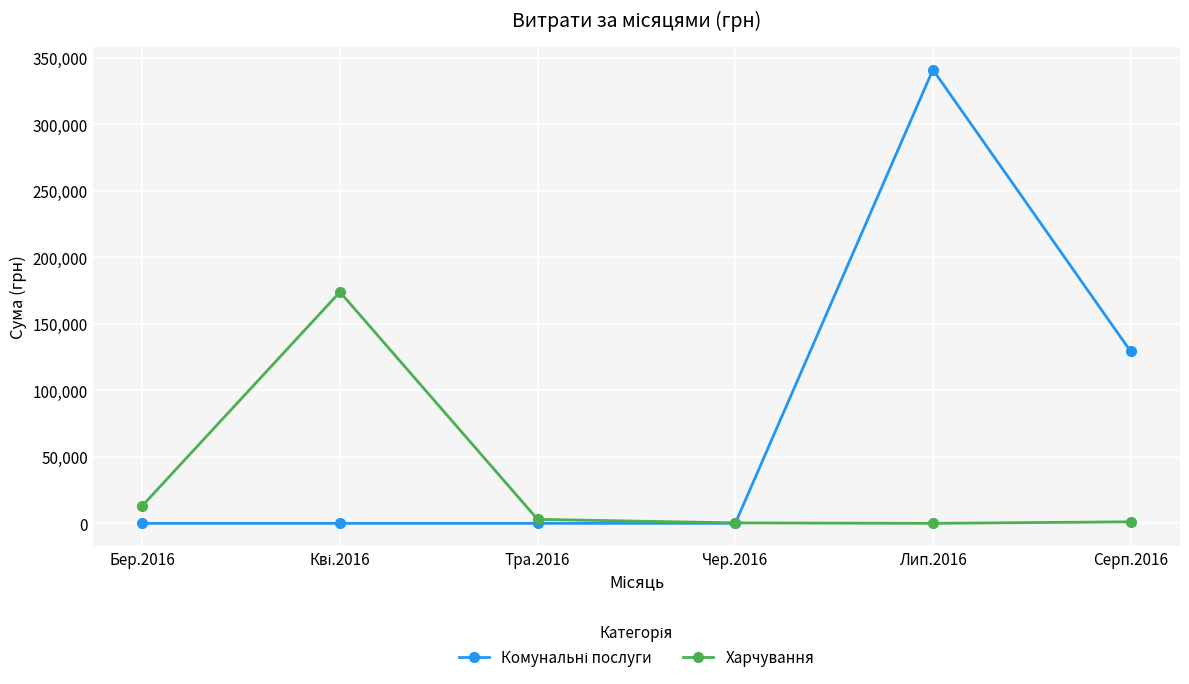

The value of Харчування at Бер.2016 is 13216.8. True or false?

True